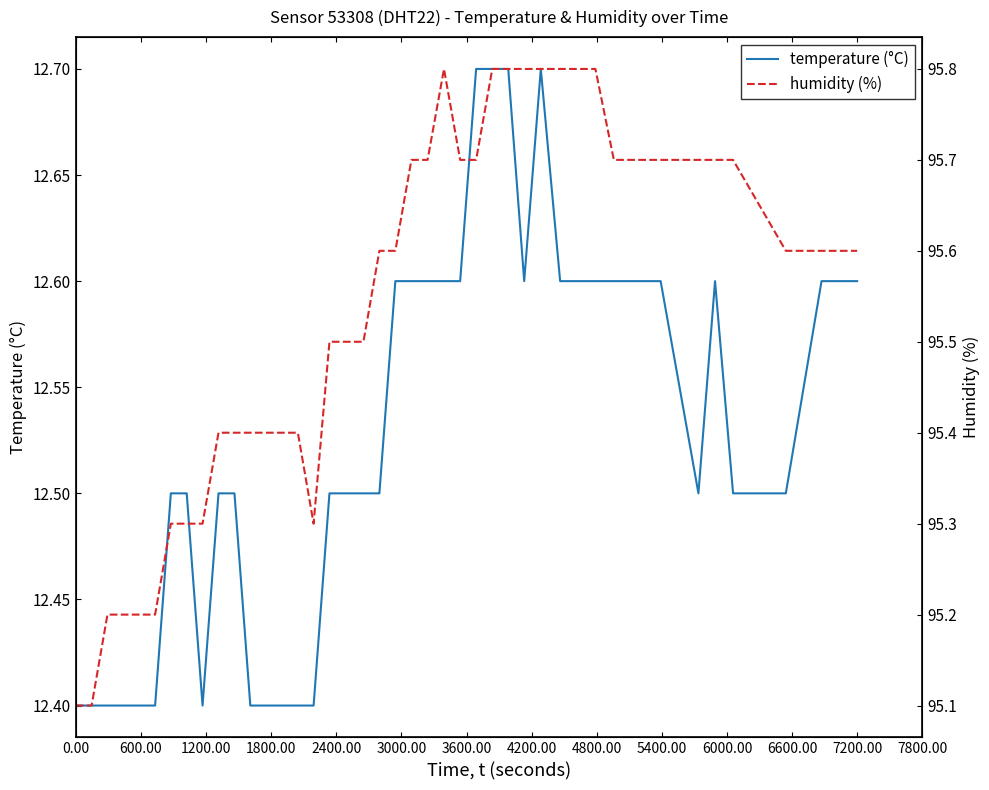

Reading left to right, transcribe all the data shown in this chart.

temperature (°C): 12.4	12.4	12.4	12.4	12.4	12.4	12.5	12.5	12.4	12.5	12.5	12.4	12.4	12.4	12.4	12.4	12.5	12.5	12.5	12.6	12.6	12.6	12.6	12.6	12.7	12.7	12.7	12.6	12.7	12.6	12.6	12.6	12.6	12.5	12.6	12.5	12.5	12.6	12.6	12.6
humidity (%): 95.1	95.1	95.2	95.2	95.2	95.2	95.3	95.3	95.3	95.4	95.4	95.4	95.4	95.4	95.4	95.3	95.5	95.5	95.6	95.6	95.7	95.7	95.8	95.7	95.7	95.8	95.8	95.8	95.8	95.8	95.8	95.7	95.7	95.7	95.7	95.7	95.6	95.6	95.6	95.6